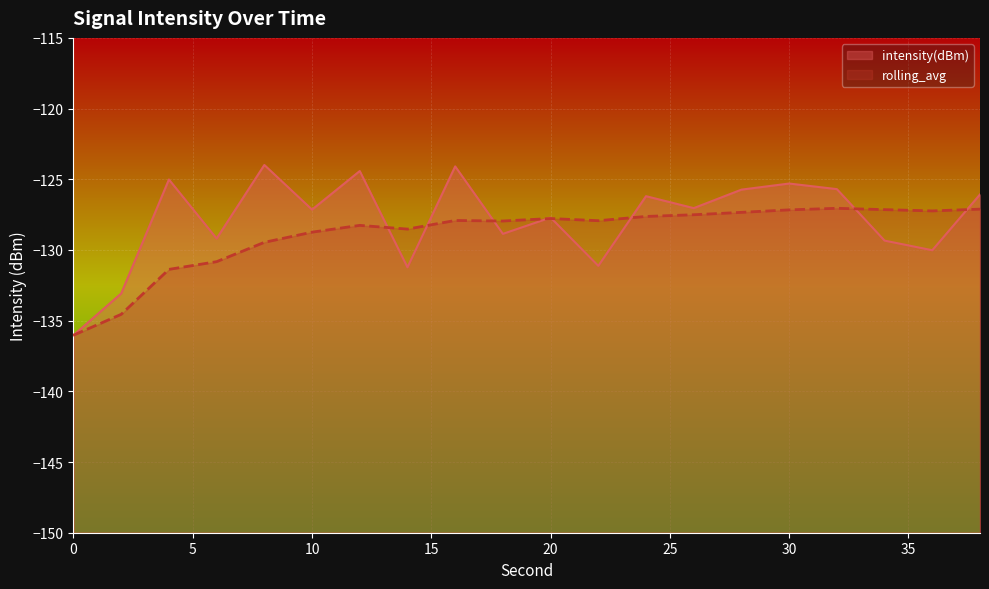

Is it true that intensity(dBm) equals -125.7 at 28?

True